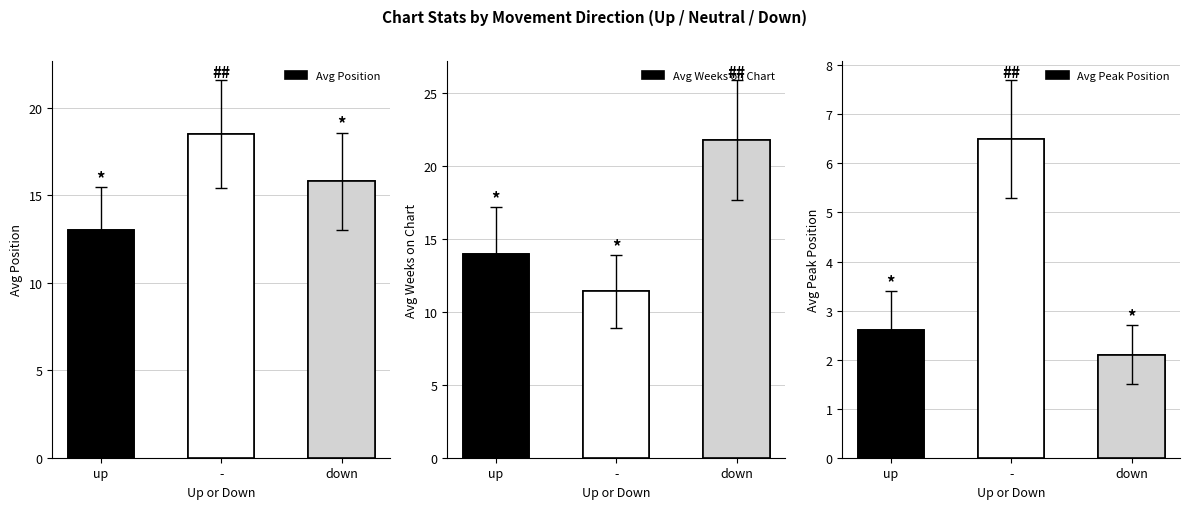

What are all the series names shown in the legend?

Avg Position, Avg Weeks on Chart, Avg Peak Position